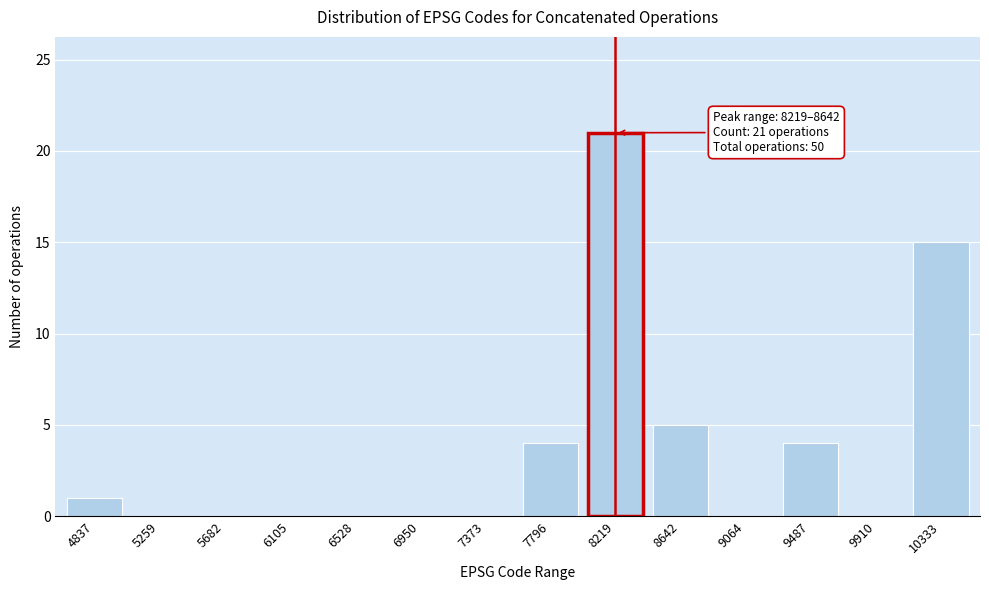

Reading left to right, extract all data points from this chart.

4837=1	5259=0	5682=0	6105=0	6528=0	6950=0	7373=0	7796=4	8219=21	8642=5	9064=0	9487=4	9910=0	10333=15